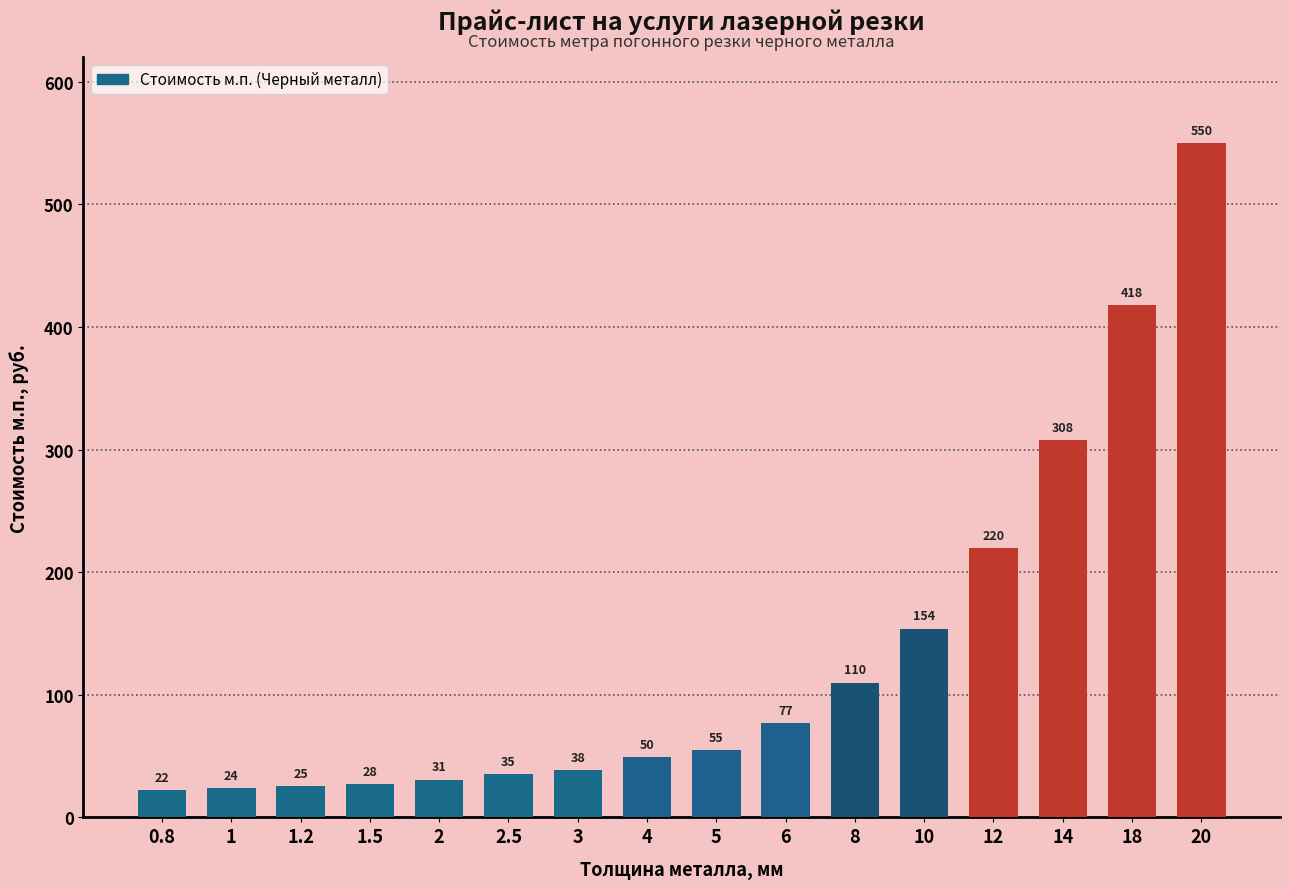

Rank the categories by value from highest to lowest.

20, 18, 14, 12, 10, 8, 6, 5, 4, 3, 2.5, 2, 1.5, 1.2, 1, 0.8